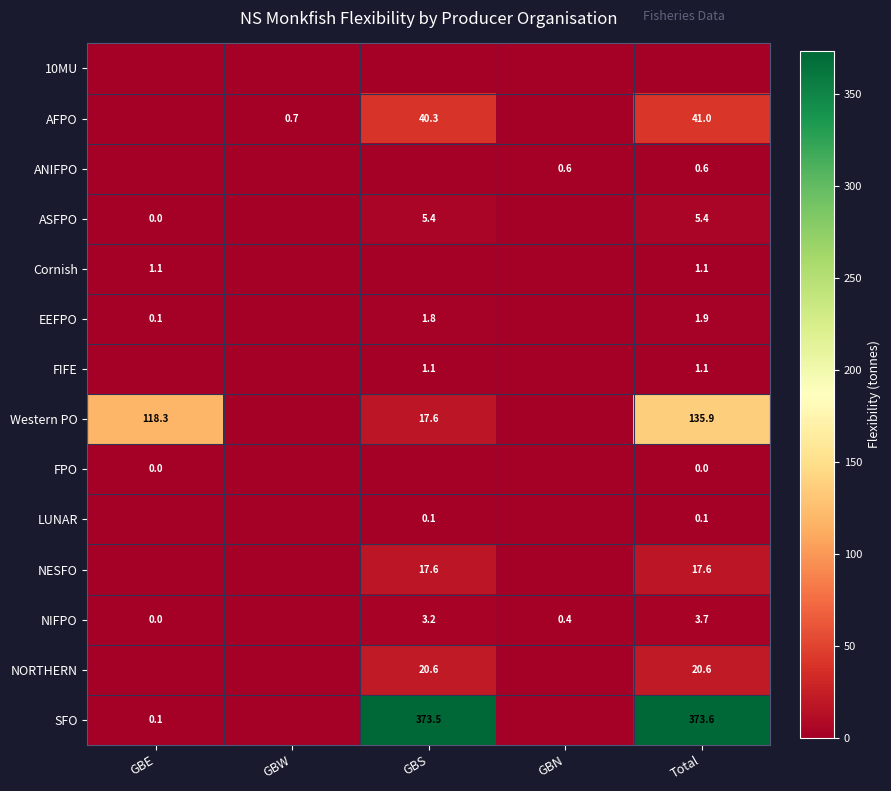

How many data points does each series have?

5